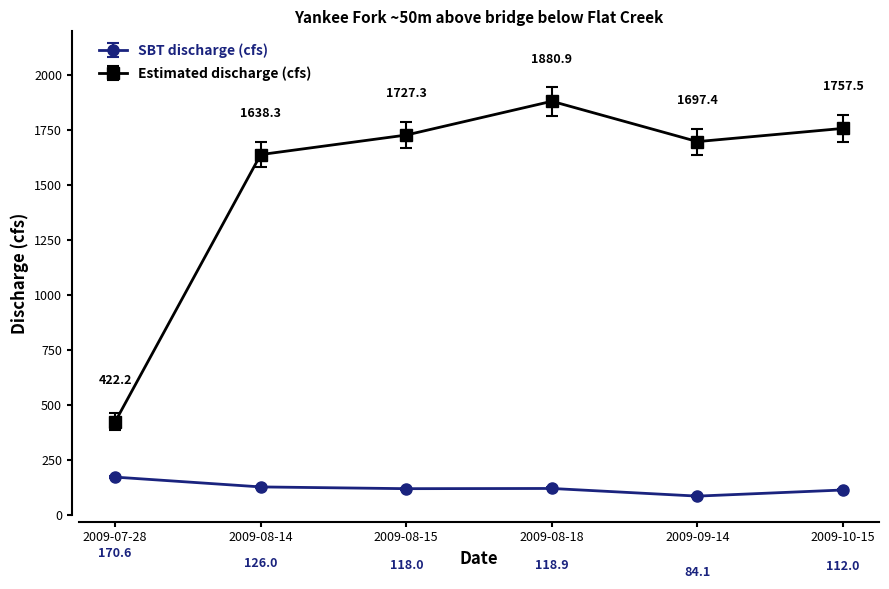

Which series has the widest spread of values?

Estimated discharge (cfs)